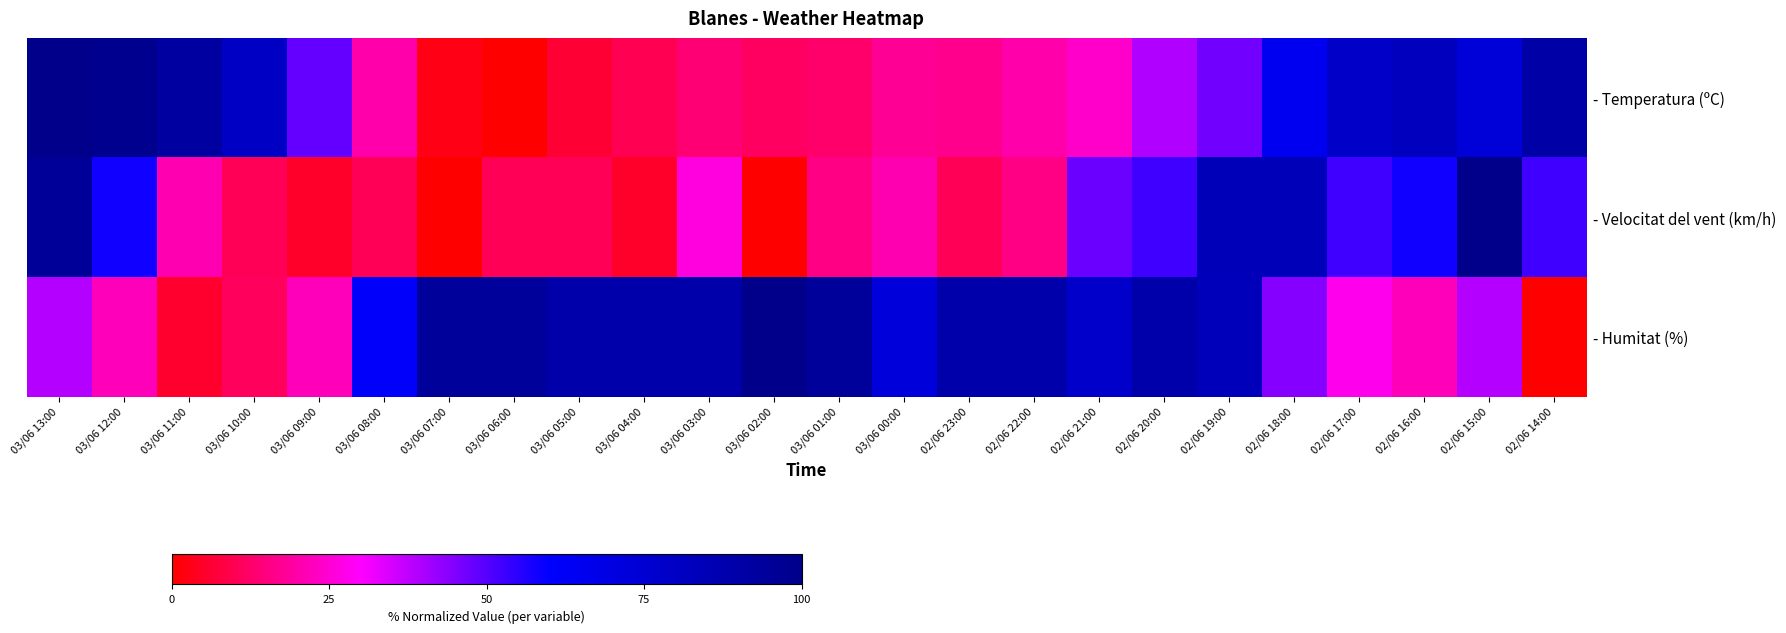

Reading right to left, transcribe all the data shown in this chart.

- Temperatura (ºC): 02/06 14:00=89.9	02/06 15:00=73.4	02/06 16:00=82.3	02/06 17:00=78.5	02/06 18:00=64.6	02/06 19:00=46.8	02/06 20:00=39.2	02/06 21:00=24.1	02/06 22:00=20.3	02/06 23:00=16.5	03/06 00:00=17.7	03/06 01:00=12.7	03/06 02:00=11.4	03/06 03:00=13.9	03/06 04:00=10.1	03/06 05:00=6.3	03/06 06:00=0.0	03/06 07:00=2.5	03/06 08:00=20.3	03/06 09:00=48.1	03/06 10:00=79.7	03/06 11:00=92.4	03/06 12:00=98.7	03/06 13:00=100.0
- Velocitat del vent (km/h): 02/06 14:00=52.6	02/06 15:00=100.0	02/06 16:00=57.9	02/06 17:00=52.6	02/06 18:00=84.2	02/06 19:00=84.2	02/06 20:00=52.6	02/06 21:00=47.4	02/06 22:00=15.8	02/06 23:00=10.5	03/06 00:00=21.1	03/06 01:00=15.8	03/06 02:00=0.0	03/06 03:00=26.3	03/06 04:00=5.3	03/06 05:00=10.5	03/06 06:00=10.5	03/06 07:00=0.0	03/06 08:00=10.5	03/06 09:00=5.3	03/06 10:00=10.5	03/06 11:00=21.1	03/06 12:00=57.9	03/06 13:00=94.7
- Humitat (%): 02/06 14:00=0.0	02/06 15:00=38.9	02/06 16:00=22.2	02/06 17:00=27.8	02/06 18:00=44.4	02/06 19:00=83.3	02/06 20:00=88.9	02/06 21:00=77.8	02/06 22:00=88.9	02/06 23:00=88.9	03/06 00:00=72.2	03/06 01:00=94.4	03/06 02:00=100.0	03/06 03:00=88.9	03/06 04:00=88.9	03/06 05:00=88.9	03/06 06:00=94.4	03/06 07:00=94.4	03/06 08:00=61.1	03/06 09:00=22.2	03/06 10:00=11.1	03/06 11:00=5.6	03/06 12:00=22.2	03/06 13:00=38.9